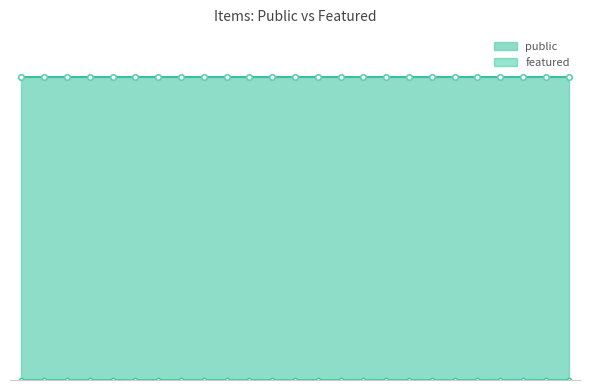

What are all the series names shown in the legend?

public, featured